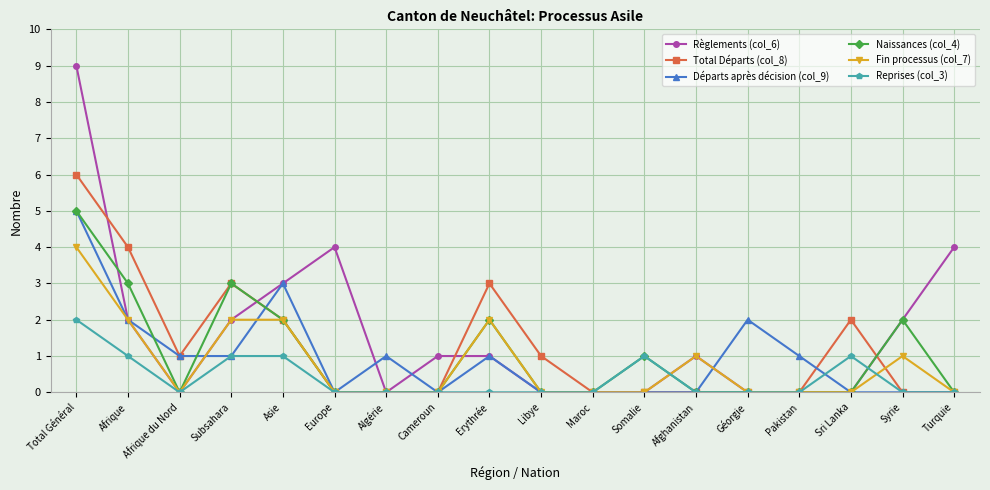

True or false: Naissances (col_4) has more than 1 points higher than both neighbors.

True